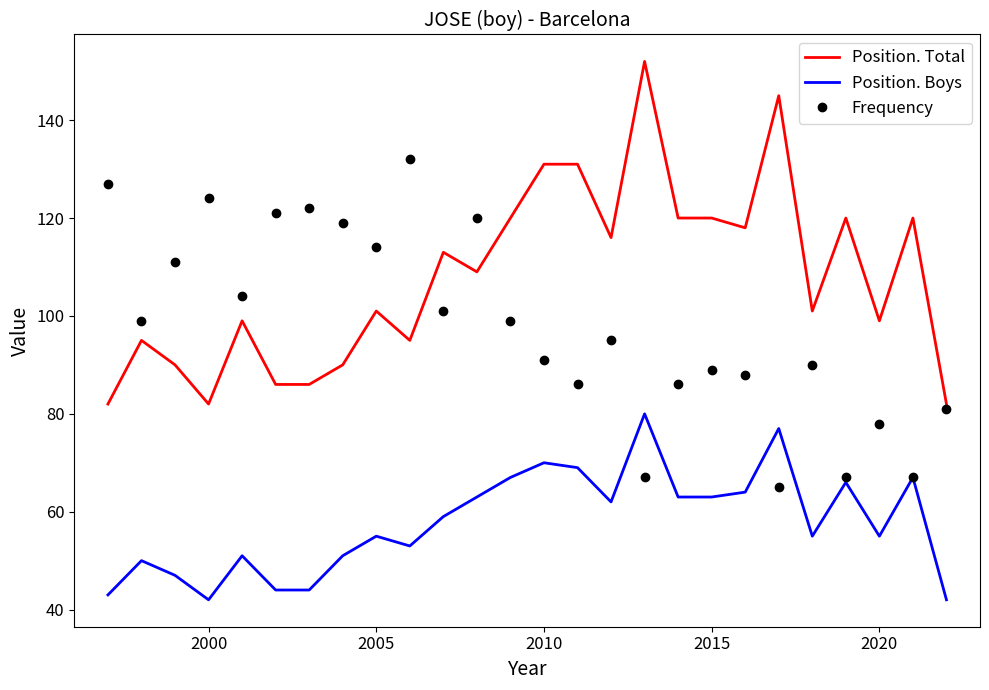

Rank the series by their maximum value, from lowest to highest.

Position. Boys, Frequency, Position. Total